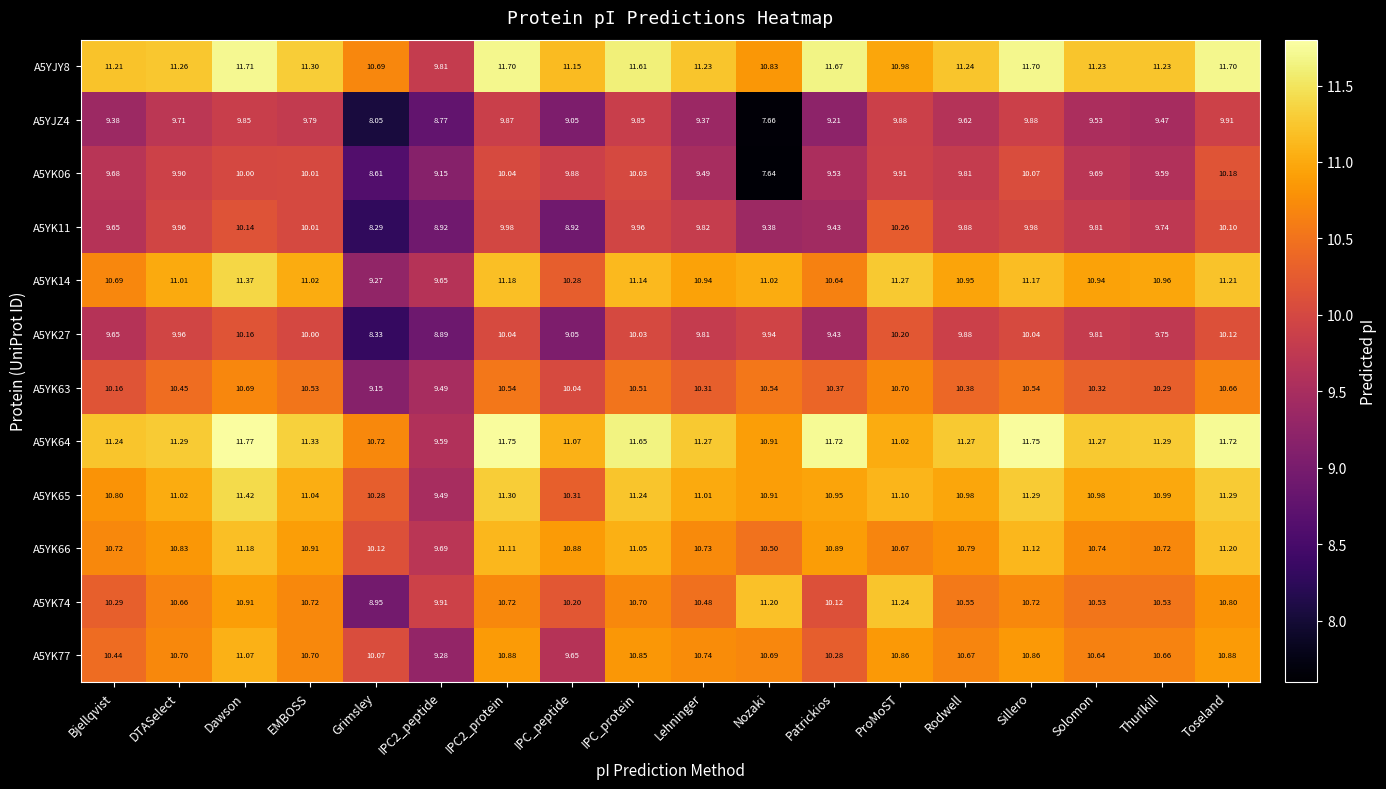

How many categories are shown in the chart?

18